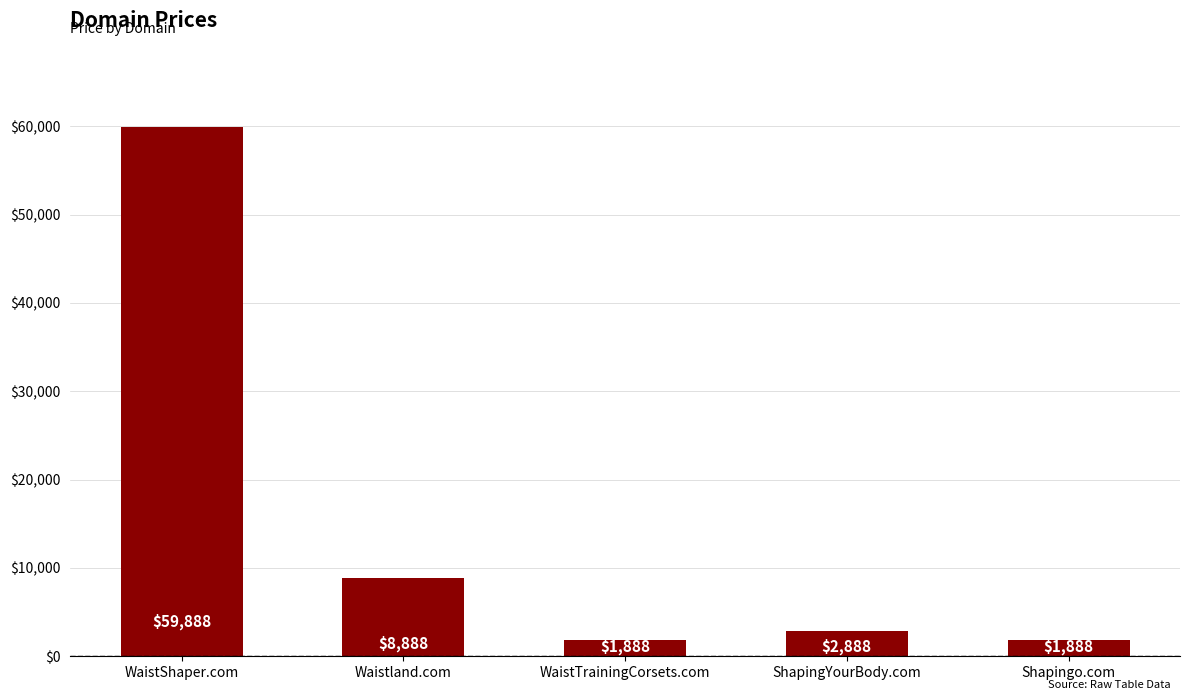

Reading left to right, what are all the values shown in this chart?

WaistShaper.com=59888	Waistland.com=8888	WaistTrainingCorsets.com=1888	ShapingYourBody.com=2888	Shapingo.com=1888